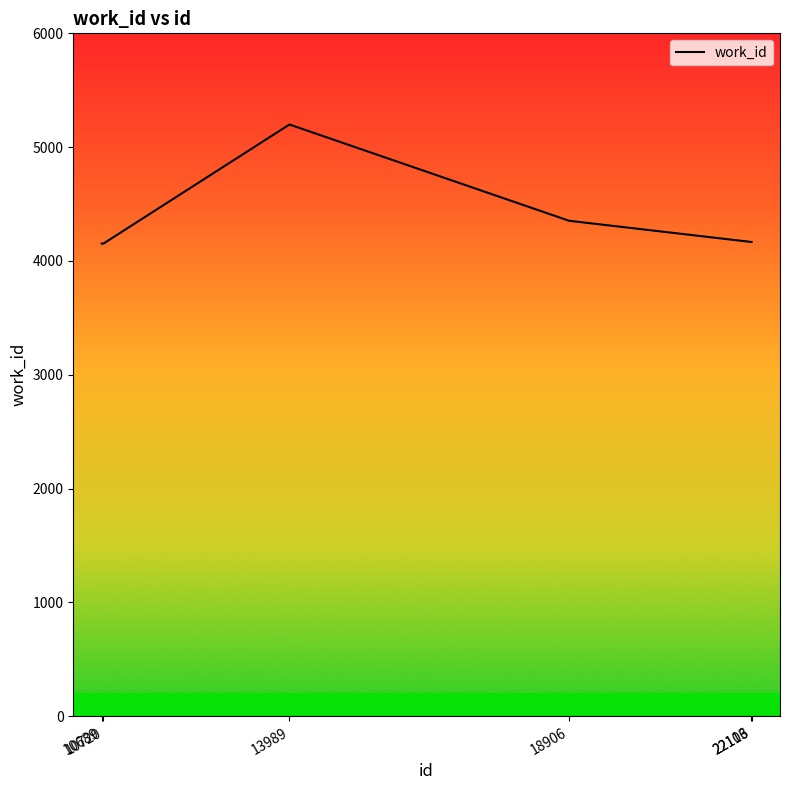

Is it true that the value at 22113 is 4167?

True